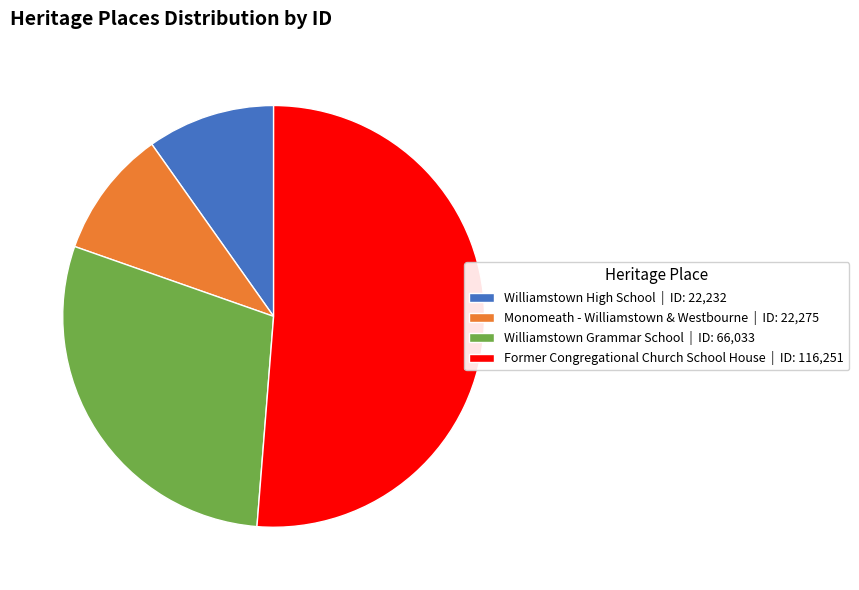

Is there a majority slice in this chart?

Yes